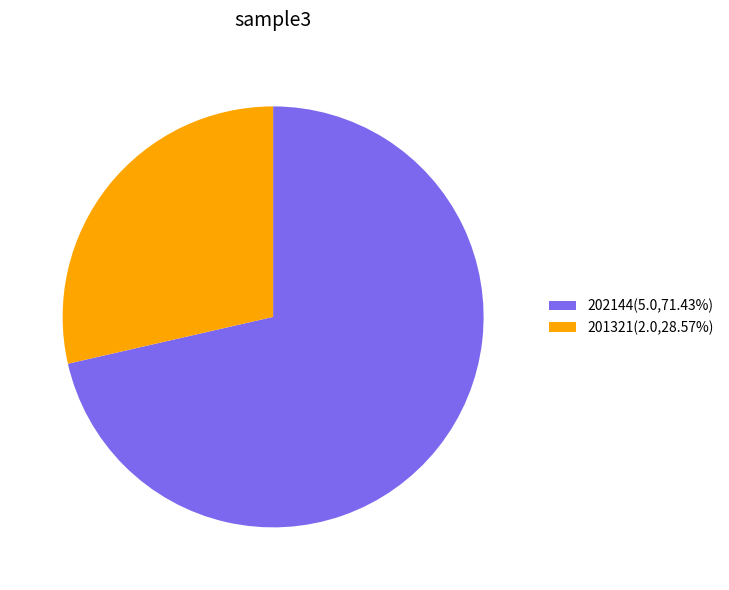

Which slice is the smallest?

201321